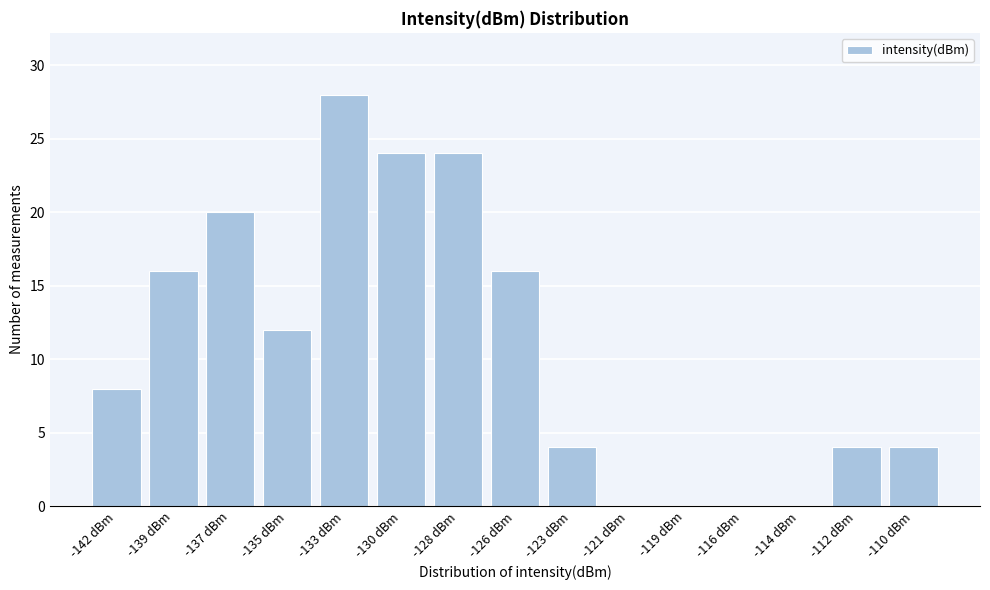

Reading left to right, what are all the values shown in this chart?

-142 dBm=8	-139 dBm=16	-137 dBm=20	-135 dBm=12	-133 dBm=28	-130 dBm=24	-128 dBm=24	-126 dBm=16	-123 dBm=4	-121 dBm=0	-119 dBm=0	-116 dBm=0	-114 dBm=0	-112 dBm=4	-110 dBm=4